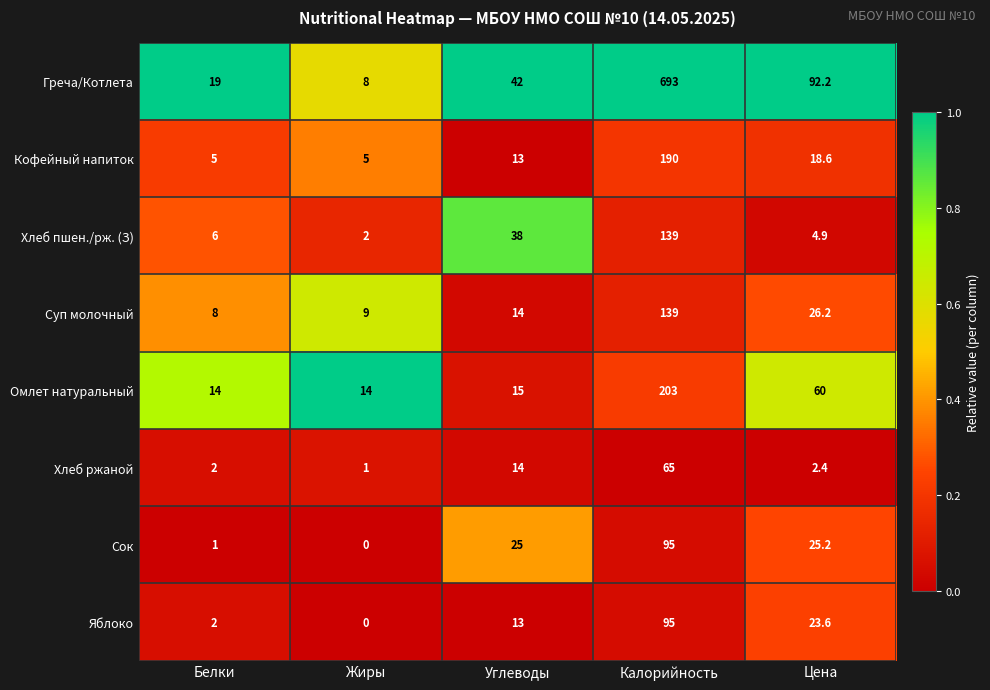

What is the maximum value for Хлеб ржаной?

65.0